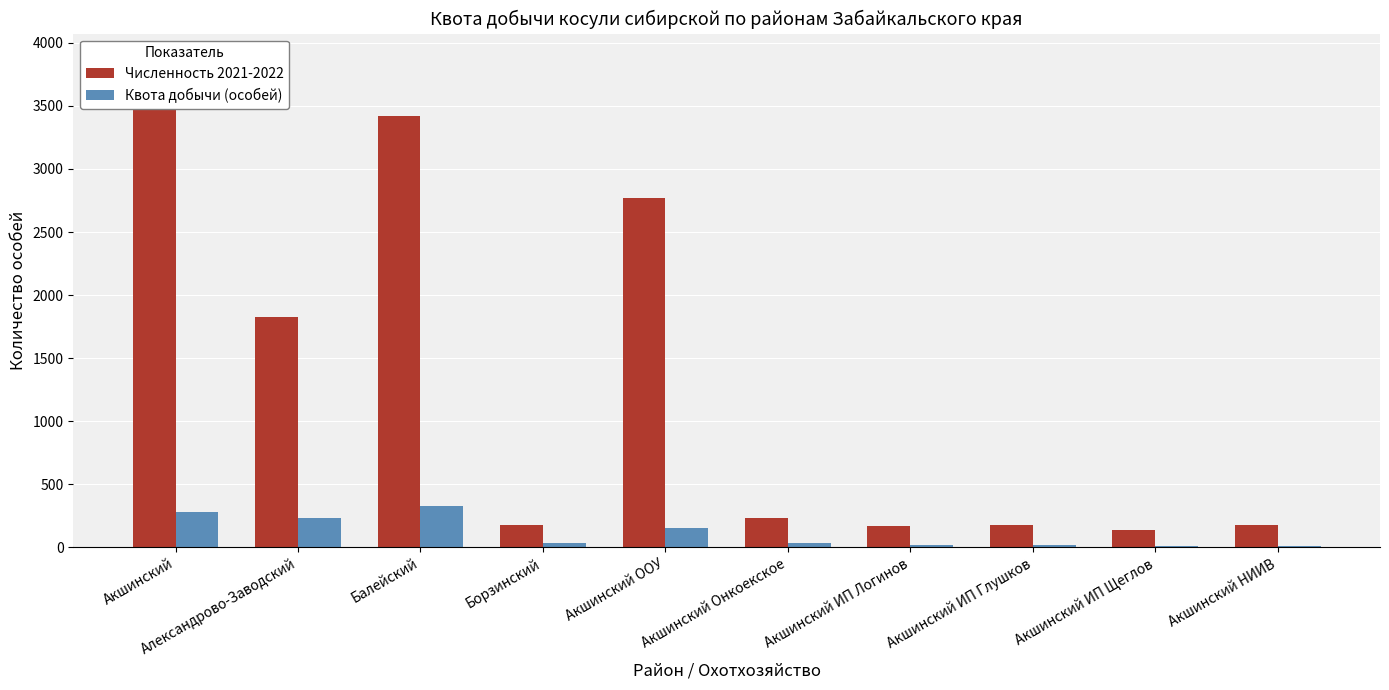

Reading right to left, transcribe all the data shown in this chart.

Численность 2021-2022: Акшинский НИИВ=174	Акшинский ИП Щеглов=138	Акшинский ИП Глушков=176	Акшинский ИП Логинов=170	Акшинский Онкоекское=235	Акшинский ООУ=2768	Борзинский=177	Балейский=3422	Александрово-Заводский=1827	Акшинский=3880
Квота добычи (особей): Акшинский НИИВ=13	Акшинский ИП Щеглов=11	Акшинский ИП Глушков=17	Акшинский ИП Логинов=15	Акшинский Онкоекское=33	Акшинский ООУ=149	Борзинский=37	Балейский=327	Александрово-Заводский=232	Акшинский=283